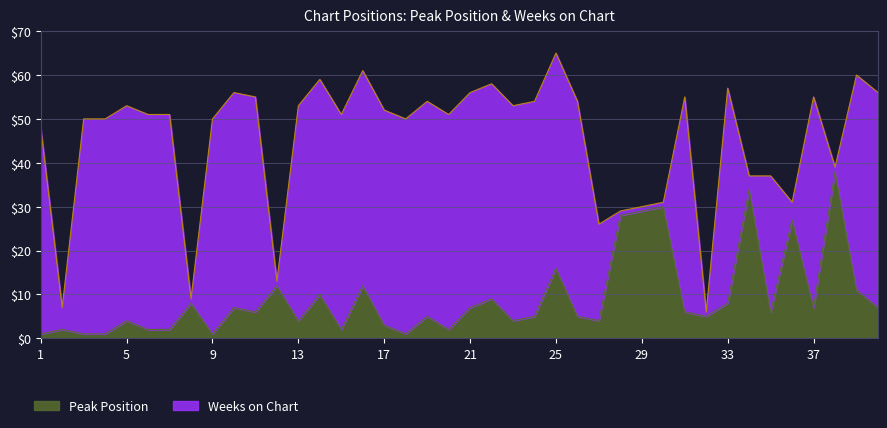

Is it true that the value at 17 is 2?

False